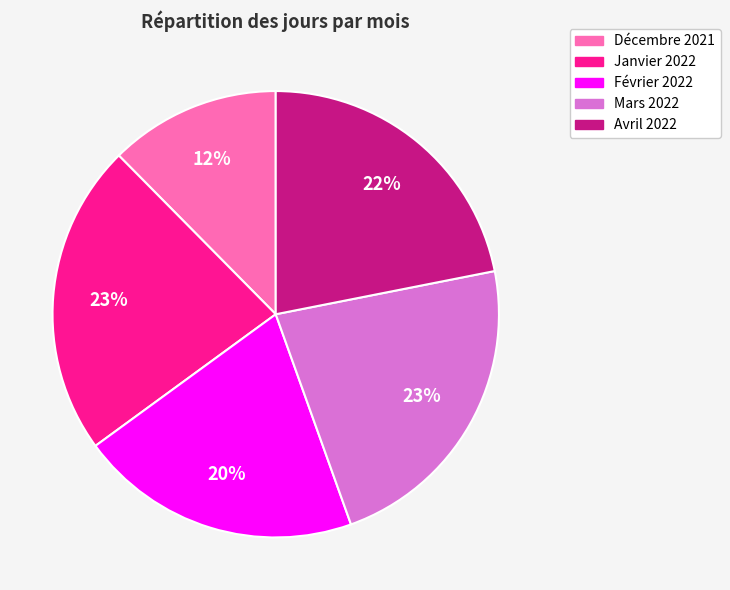

Which has a higher value, Février 2022 or Janvier 2022?

Janvier 2022